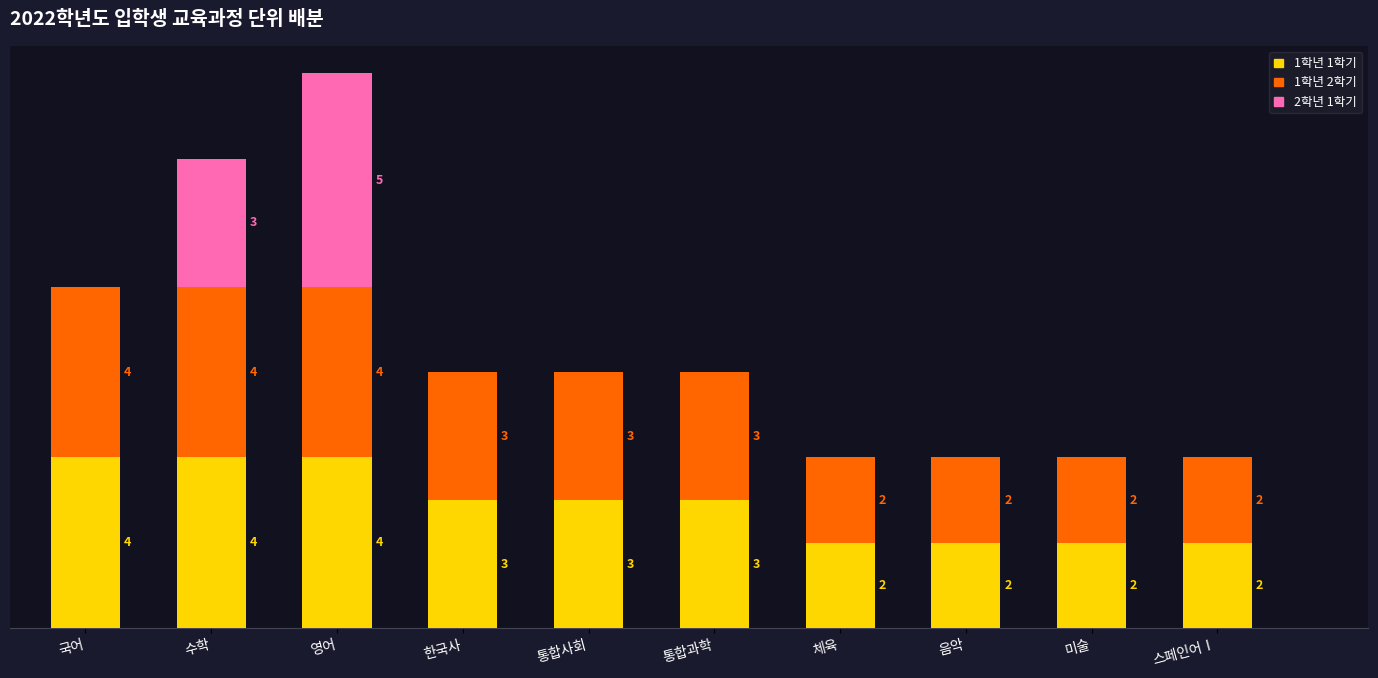

What is the label of the 6th bar from the right?

통합사회